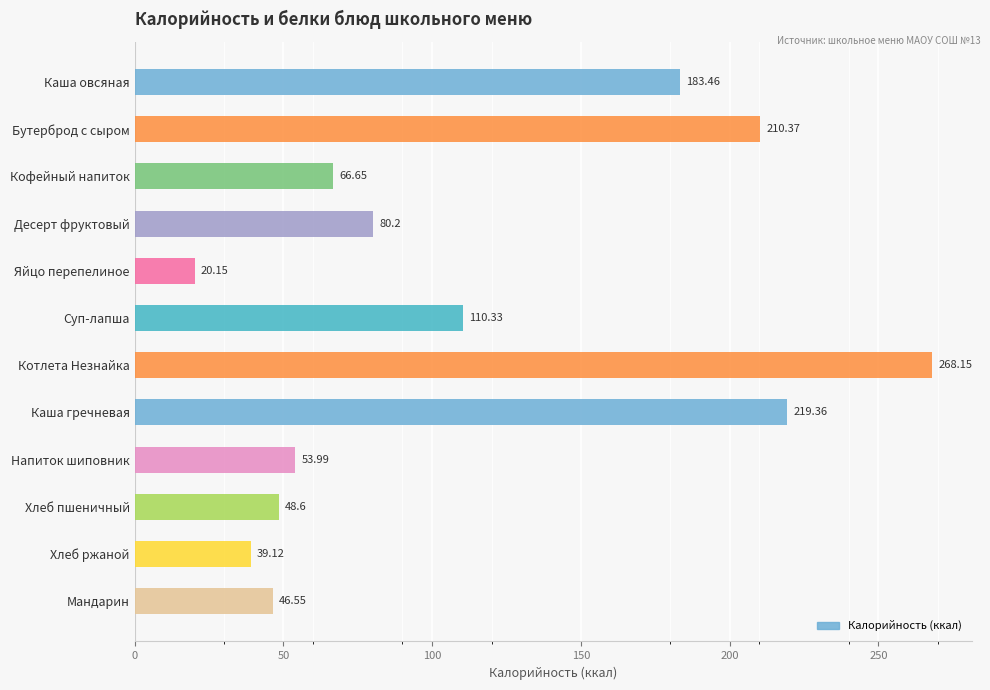

Where is the data nearest to the value 144?

Суп-лапша